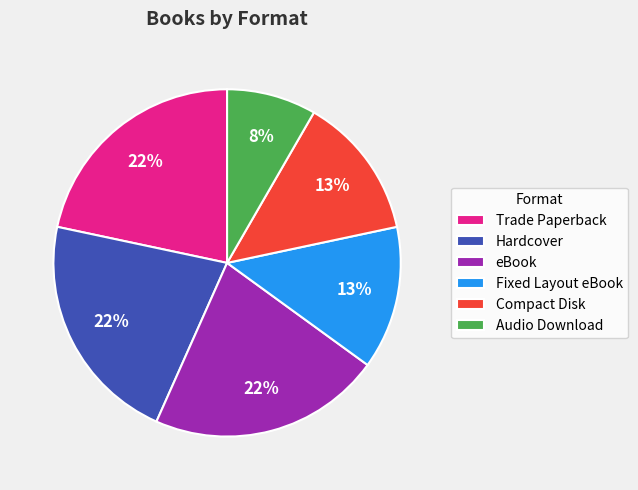

To the nearest percent, what is the average slice percentage?

17%